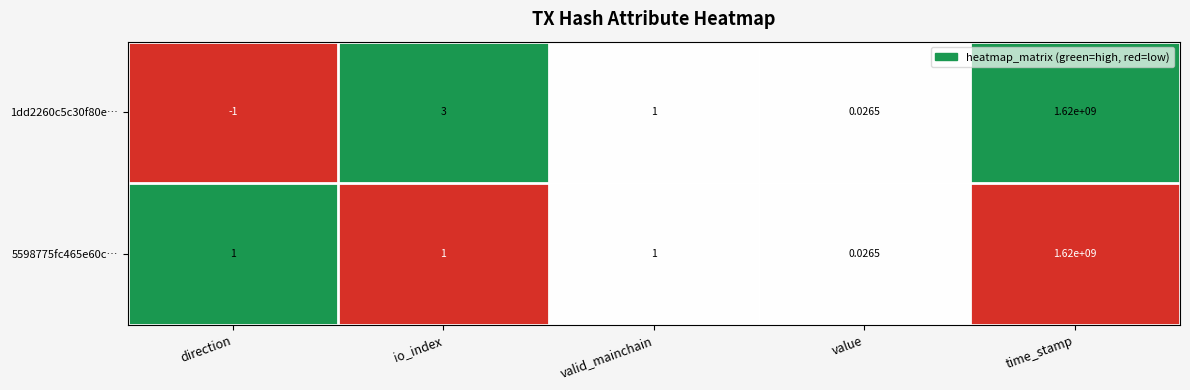

Which category has the highest value across all series?

time_stamp